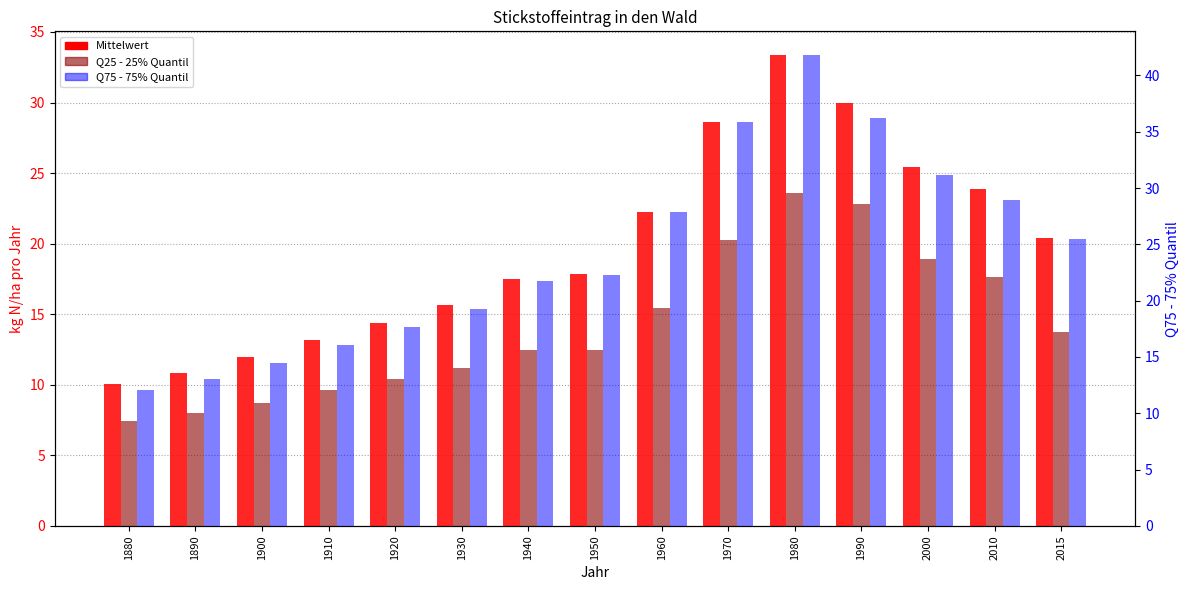

At which label does Q25 - 25% Quantil first exceed 12?

1940